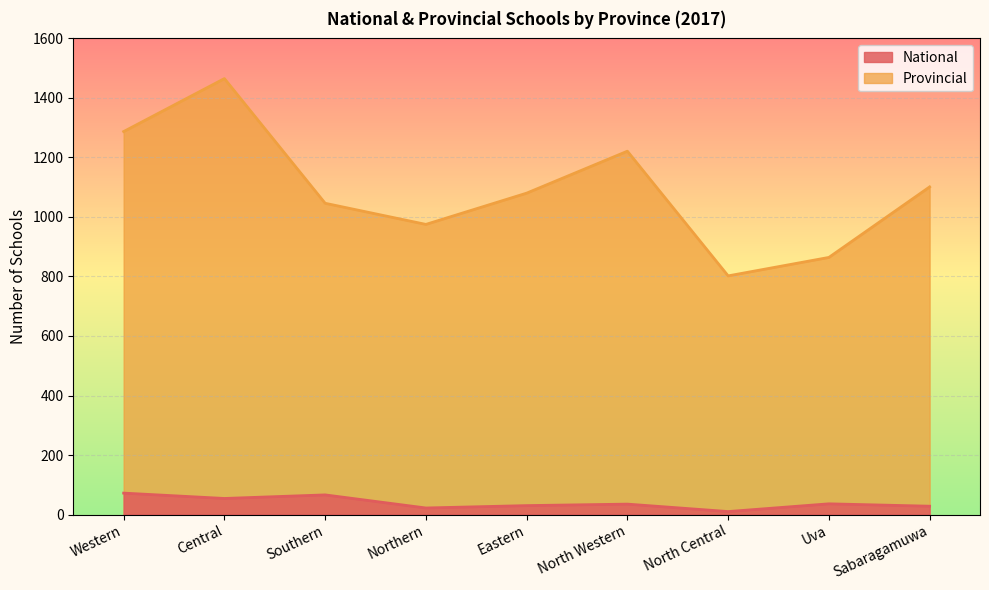

Does the chart display data point markers on the line(s)?

No